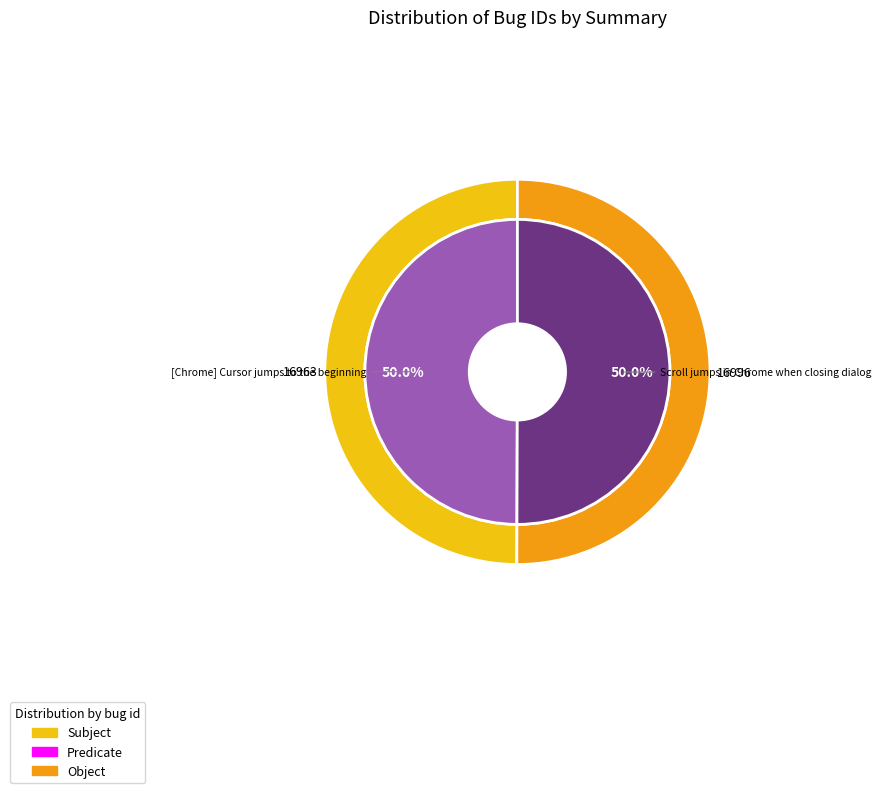

Is there any slice that represents more than half of the pie?

Yes